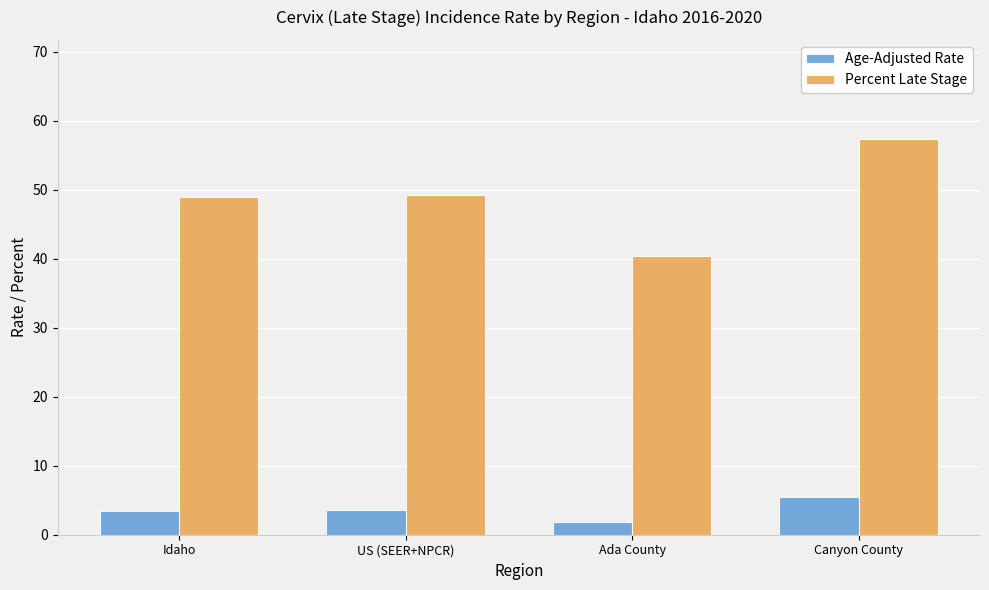

Which category has the highest value across all series?

Canyon County